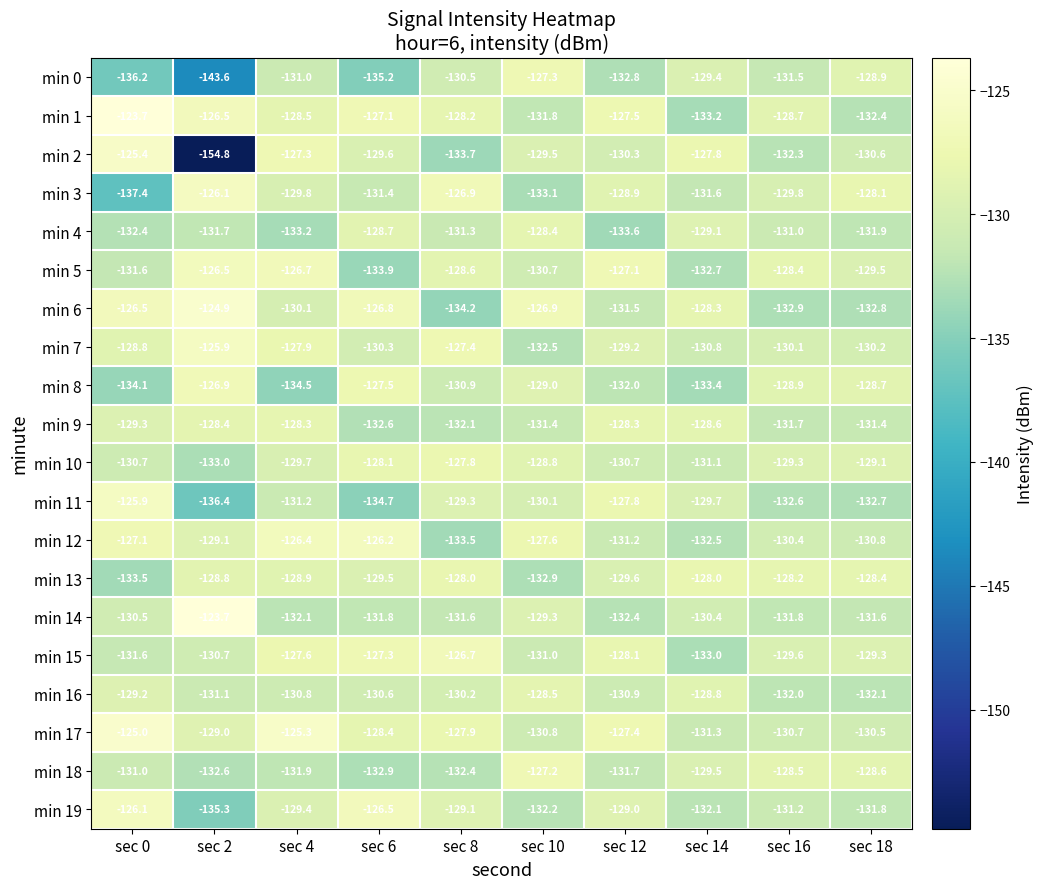

At which label does min 7 reach its peak?

sec 2